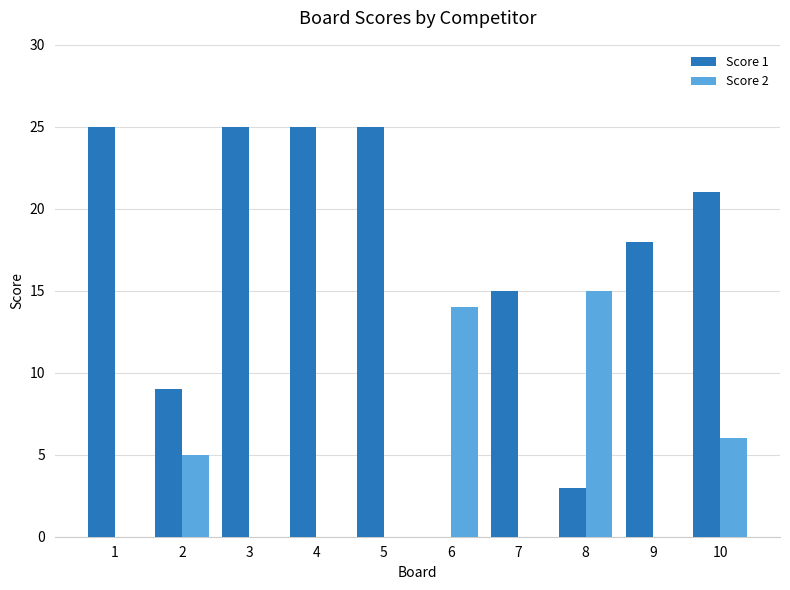

The value of Score 2 at 9 is 0. True or false?

True